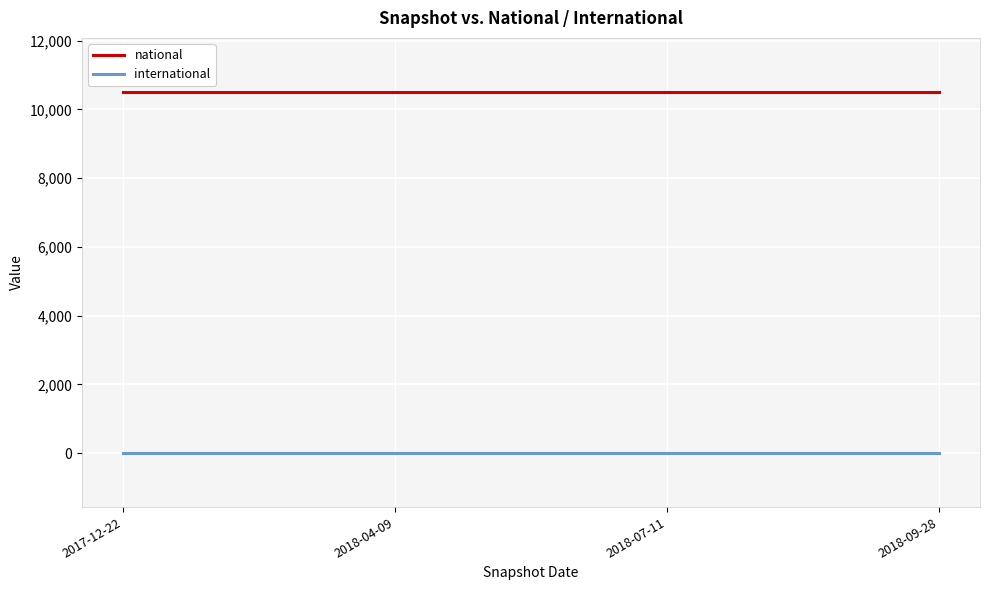

What is the difference between the highest and lowest values at 2017-12-22?

10508